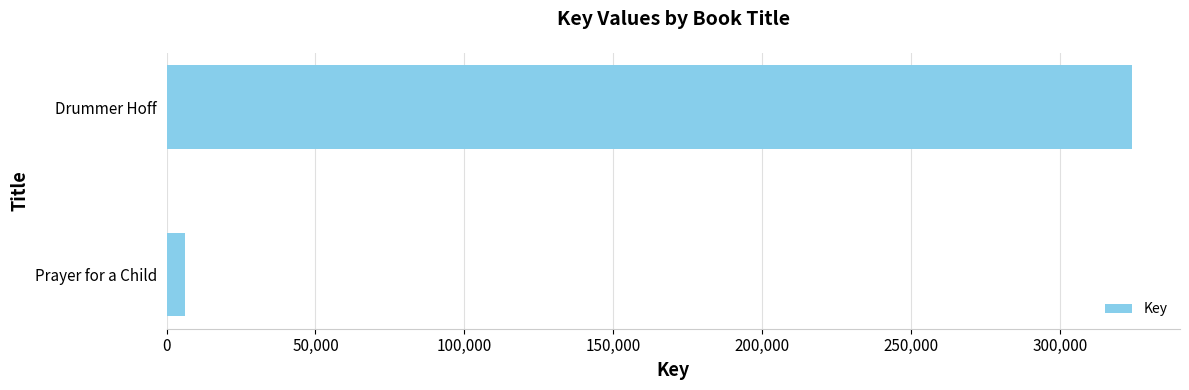

True or false: the data shows 554181 at Drummer Hoff.

False